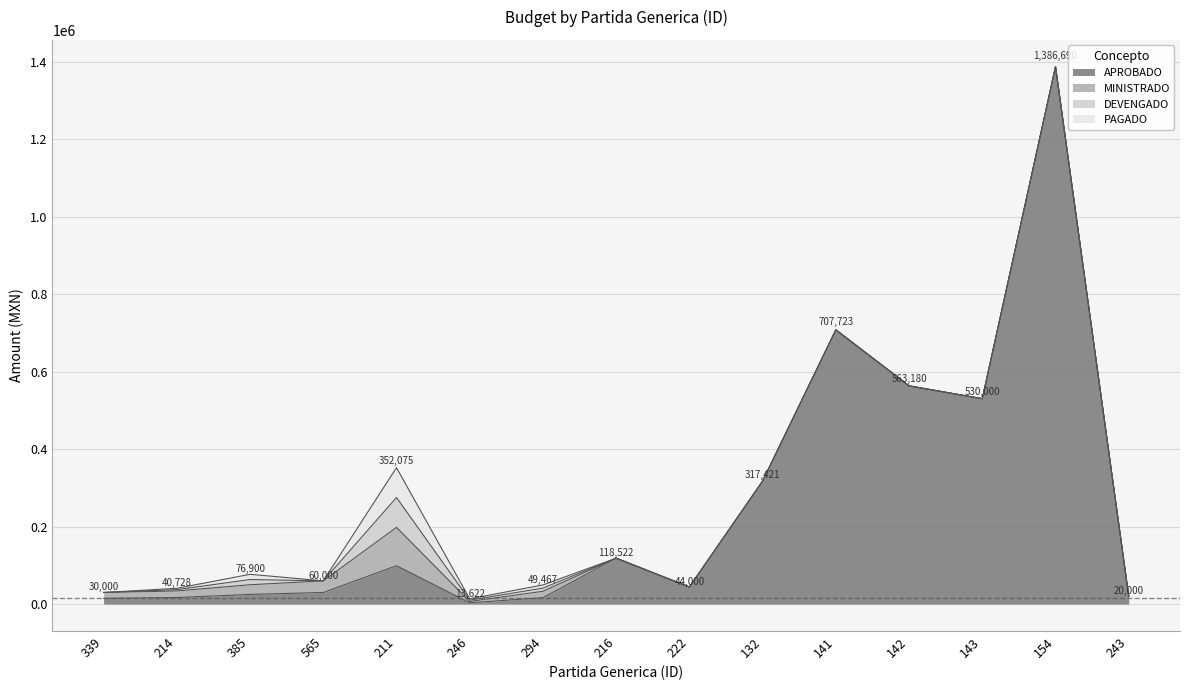

Is it true that DEVENGADO equals 8174.0 at 294?

True